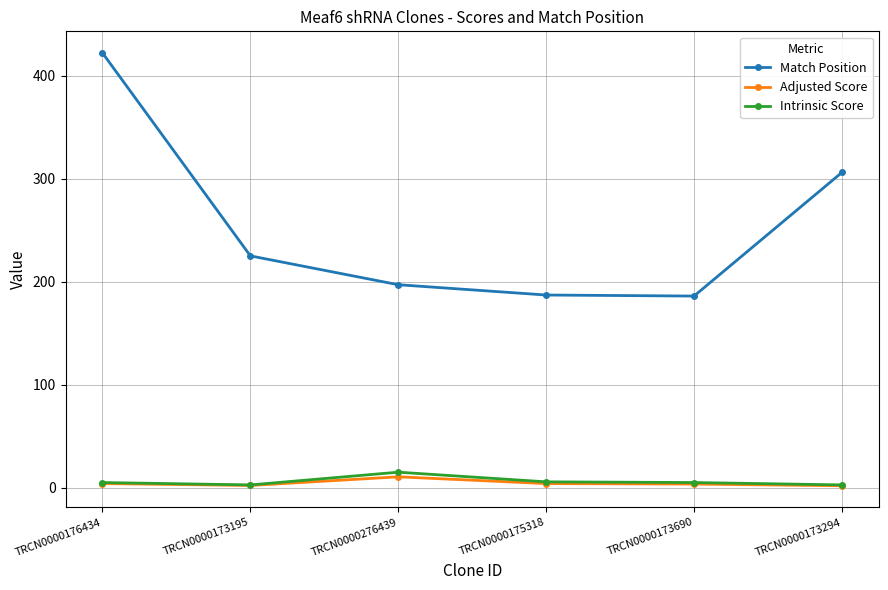

Is the value of Intrinsic Score at TRCN0000276439 greater than the value of Match Position at TRCN0000175318?

No